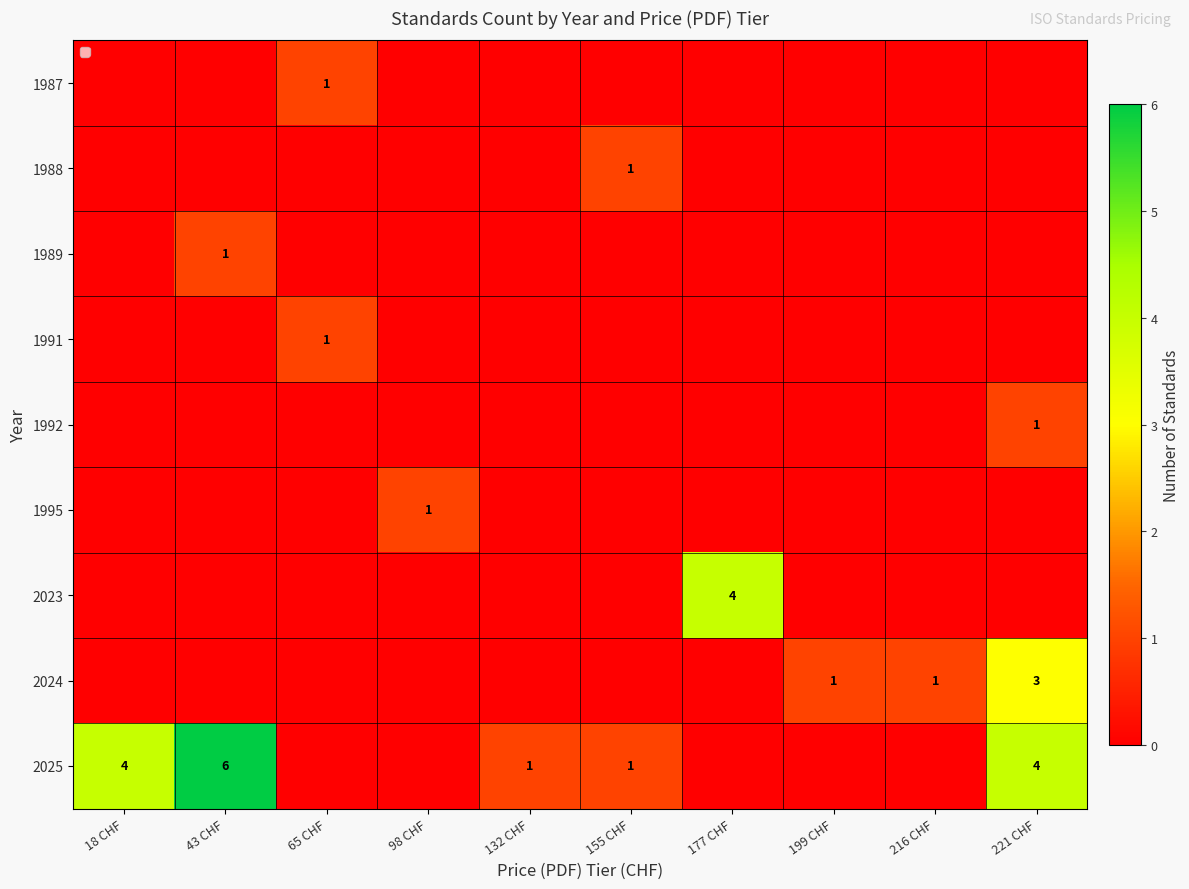

What is the spread (max minus min) of values at 132 CHF?

1